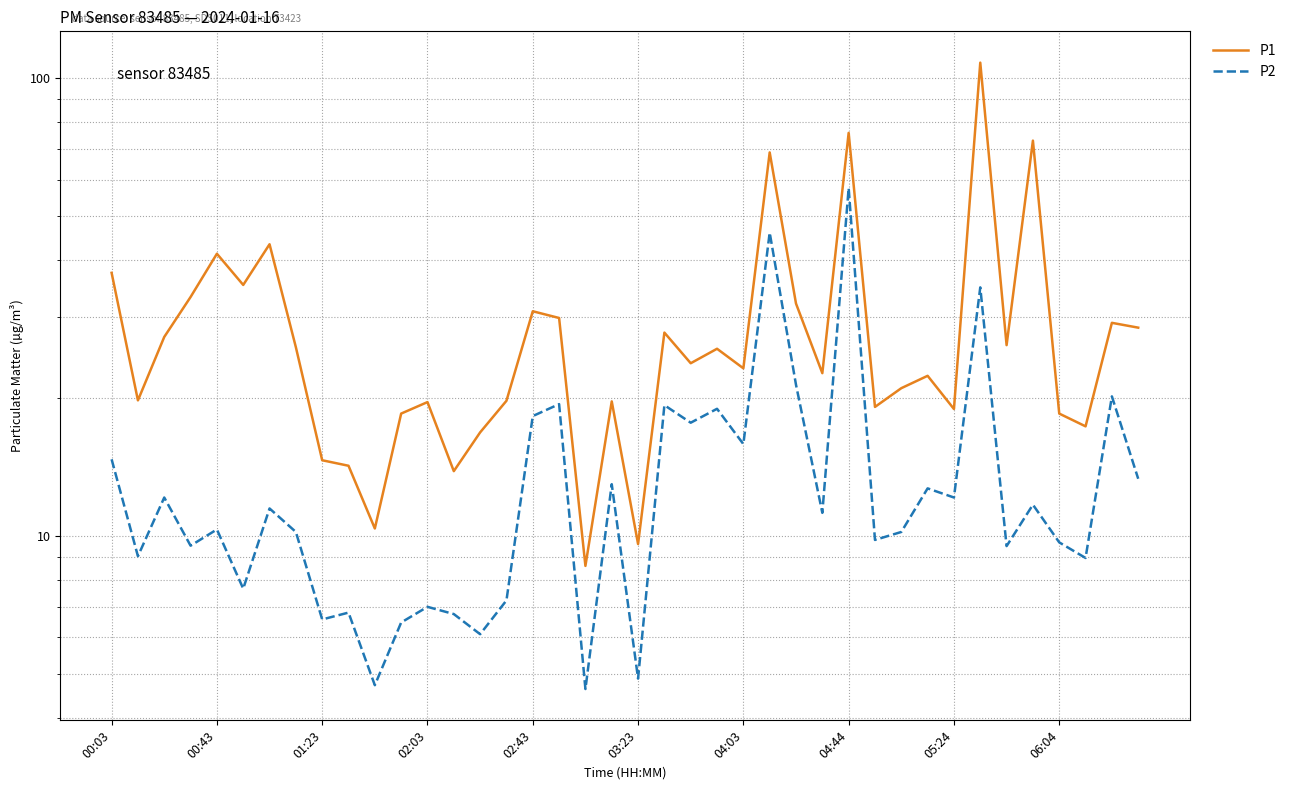

What is the average value of the P2 series?

13.9